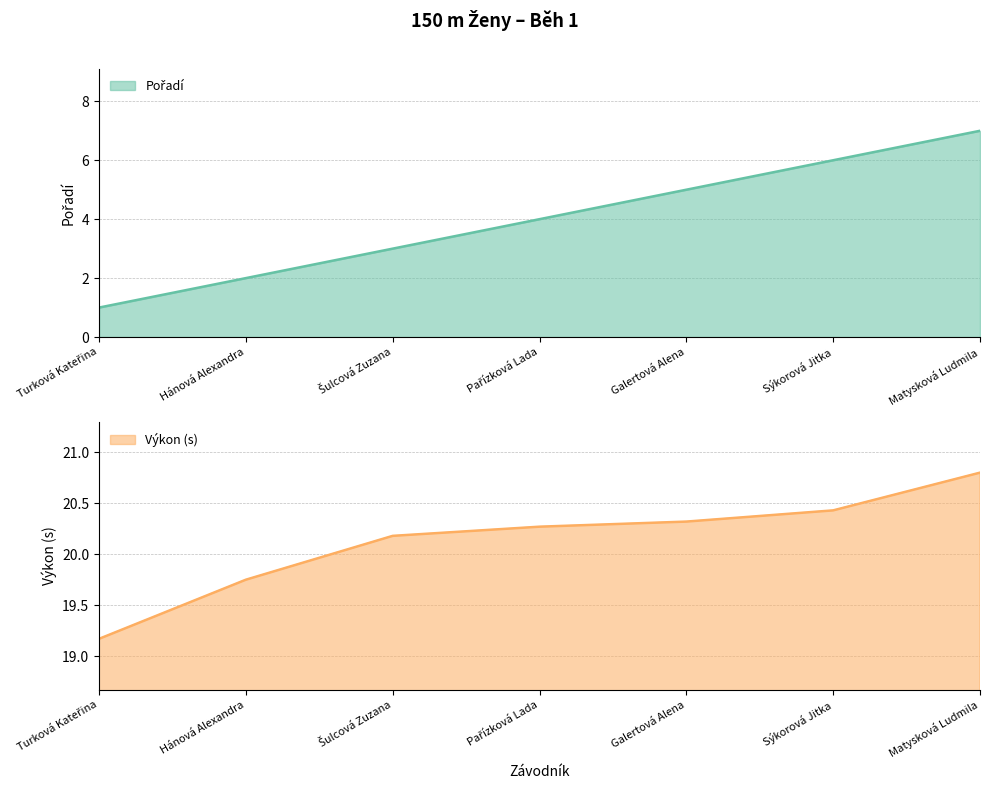

What is the sum of the Pořadí values at Hánová Alexandra and Galertová Alena?

7.0